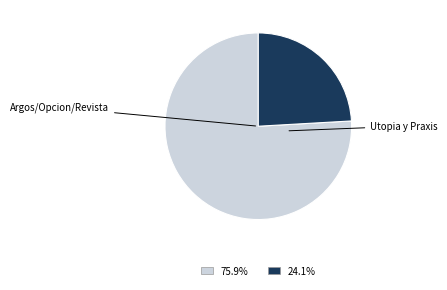

How many slices are in this pie chart?

2